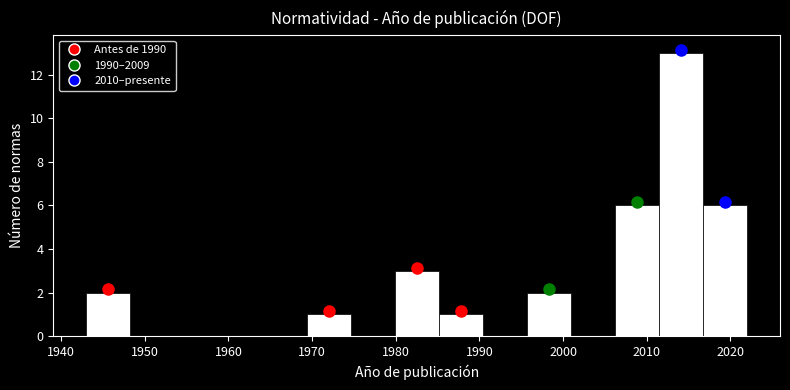

Over which range of the x-axis is the bar tallest?

2011 to 2017